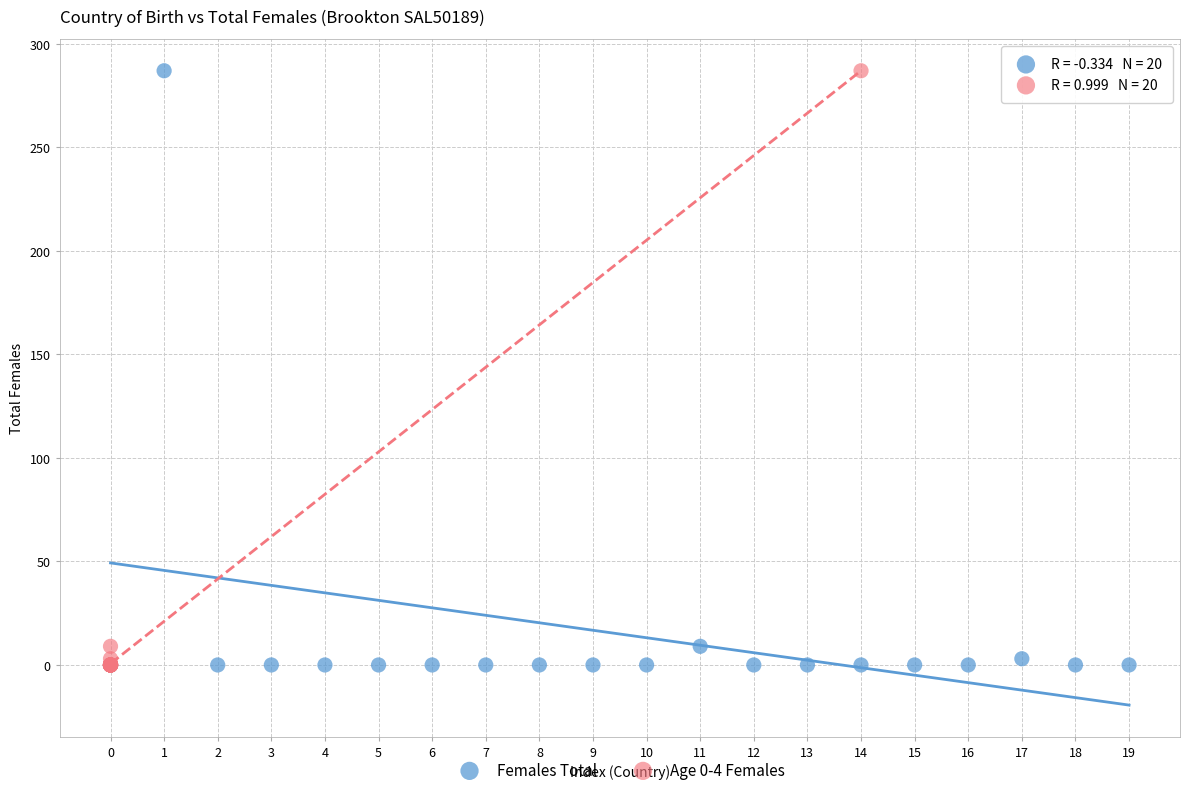

What are all the series names shown in the legend?

Females Total, Age 0-4 Females